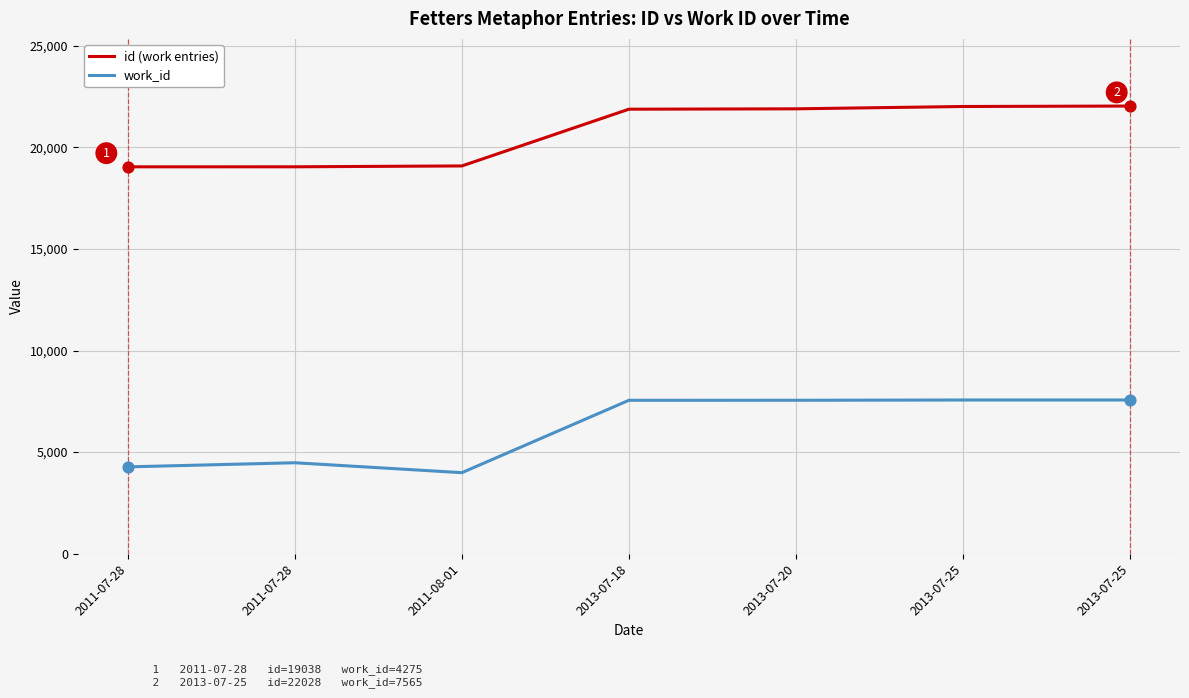

What is the total value across all series at 2011-07-28?

23313